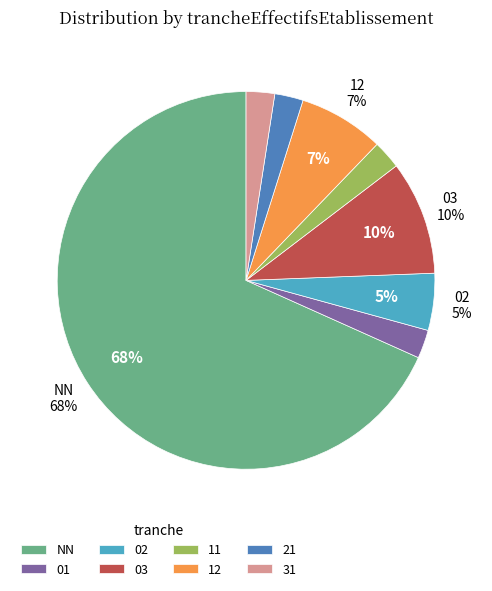

How many segments does this pie chart have?

8